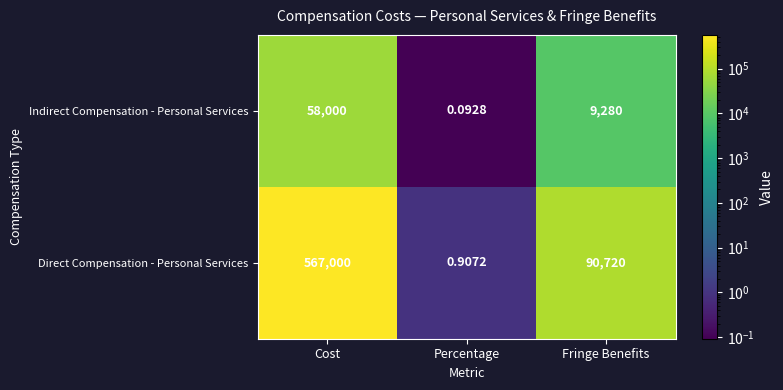

How many data points does each series have?

3